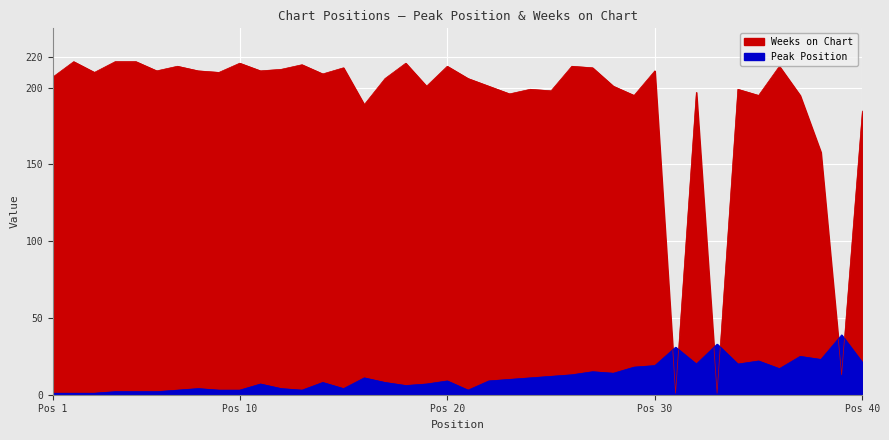

Between 8 and 16, which is larger?

16